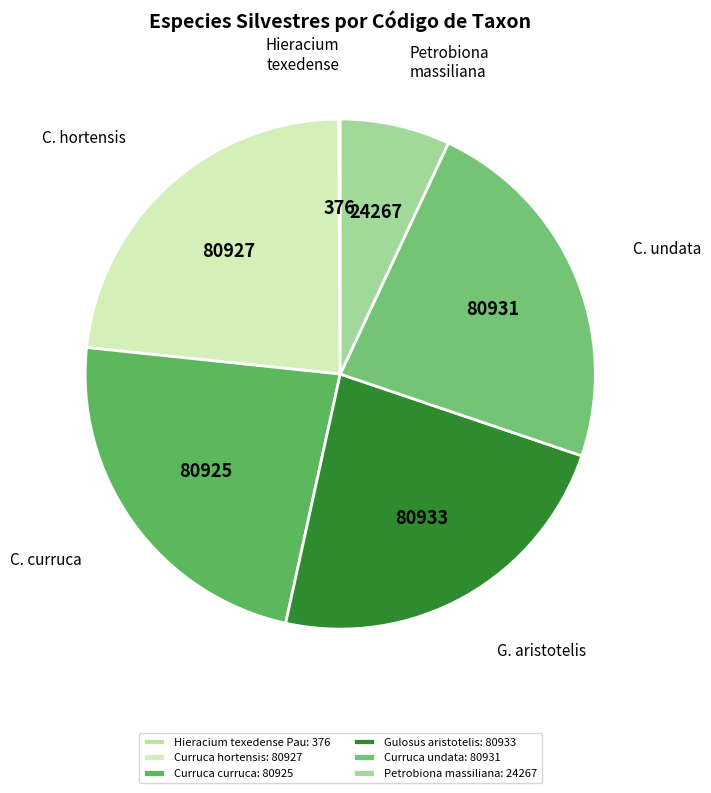

What is the change in value from Curruca hortensis to Curruca undata?

+4